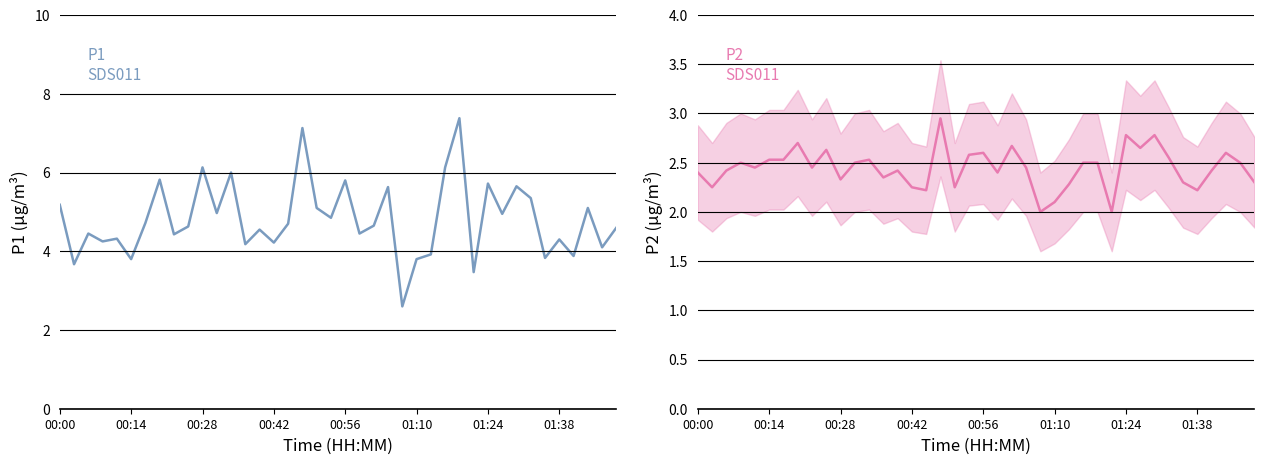

Rank the series at 00:42 from highest to lowest value.

P1, P2